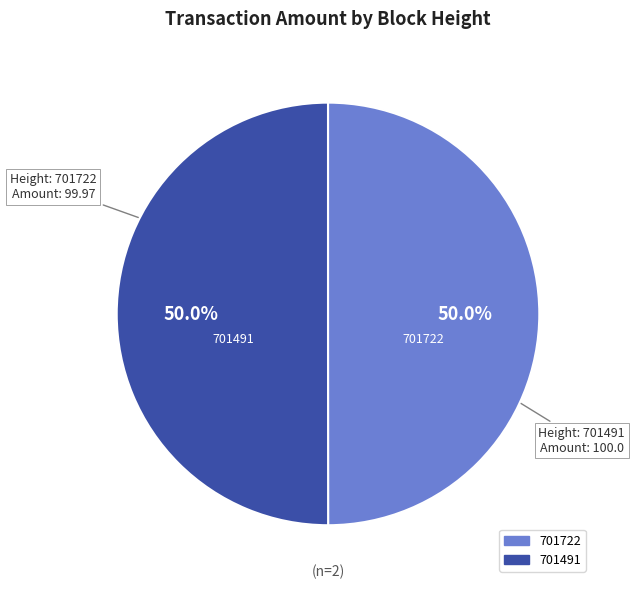

Combined, do 701491 and 701722 account for over 50%?

Yes